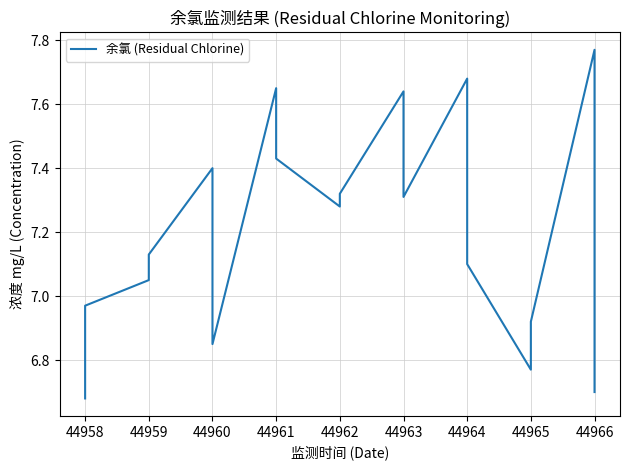

Reading left to right, extract all data points from this chart.

6.7	7.0	7.0	7.1	7.4	6.8	7.7	7.4	7.3	7.3	7.6	7.3	7.7	7.1	6.8	6.9	7.8	6.7